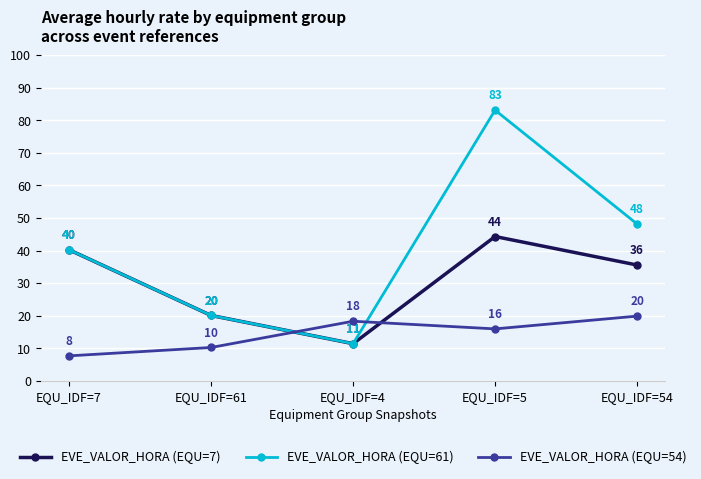

At which label does EVE_VALOR_HORA (EQU=54) first exceed 15?

EQU_IDF=4